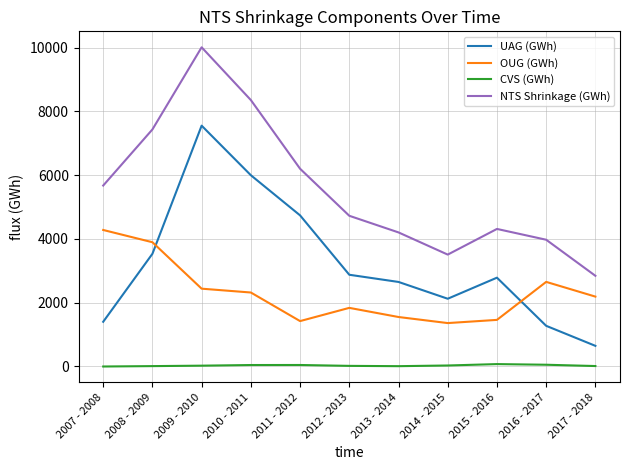

Which series has the largest range (max minus min)?

NTS Shrinkage (GWh)